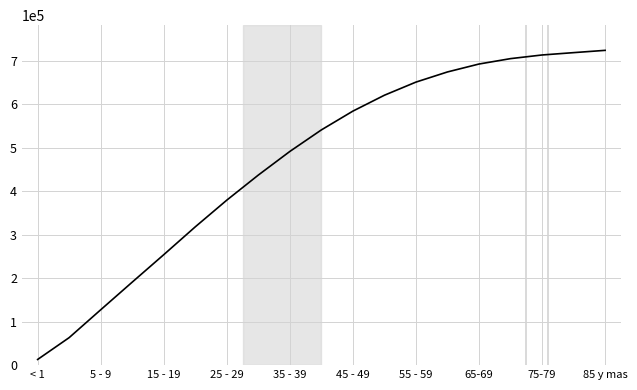

True or false: the data has more than 1 interior local peaks.

False